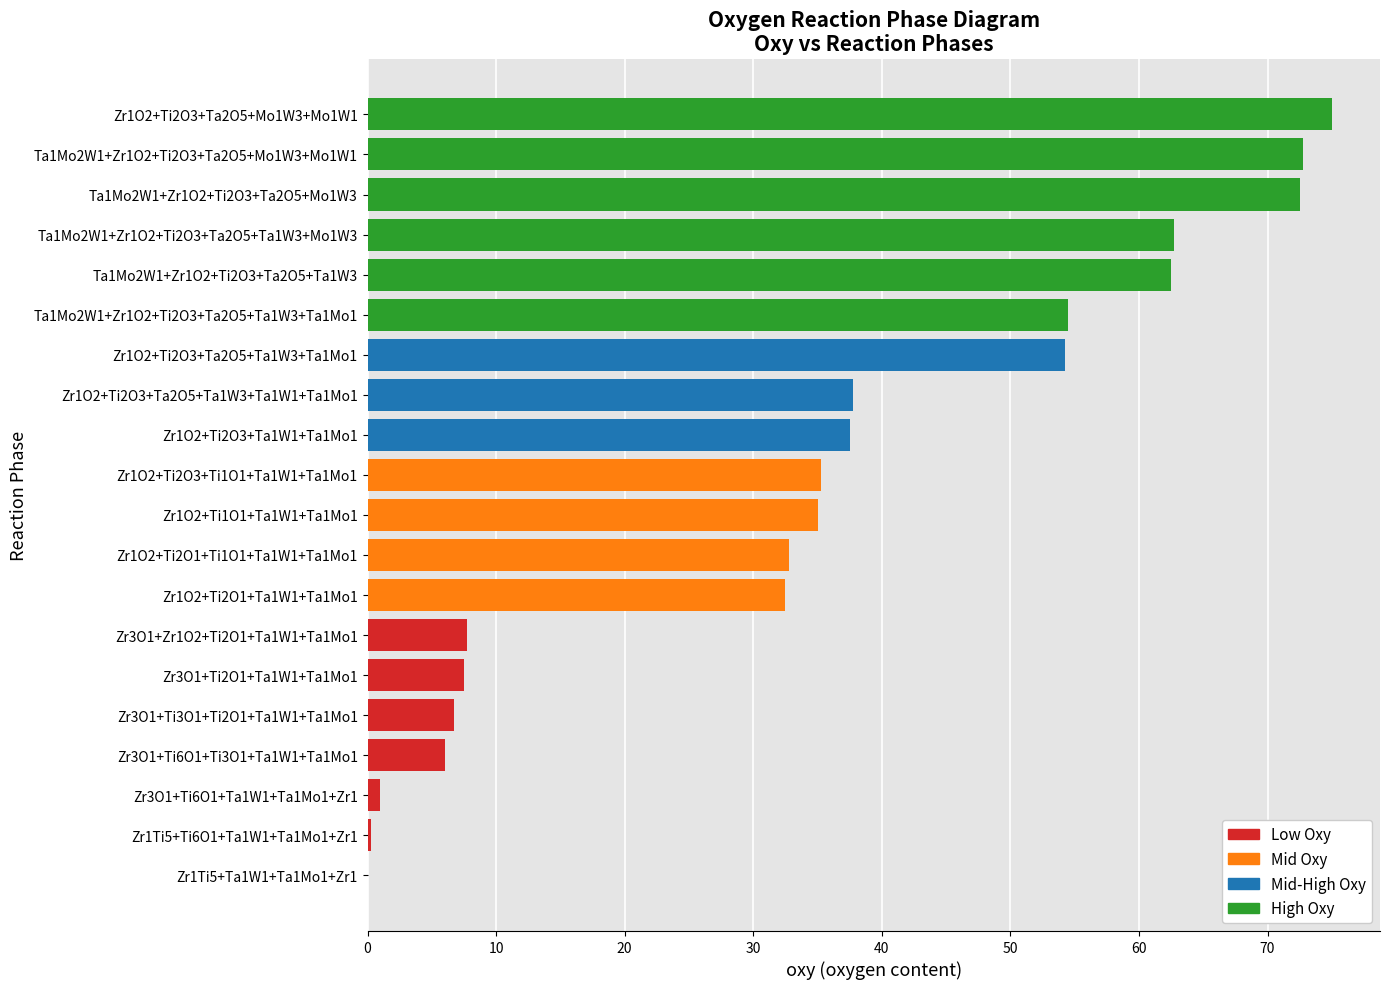

Are the bars horizontal?

Yes